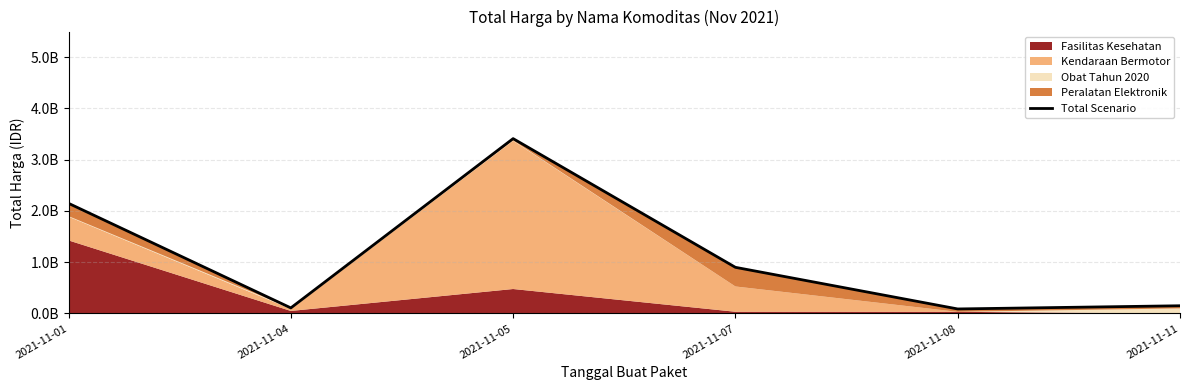

Which has a higher value, 2021-11-08 or 2021-11-07?

2021-11-07